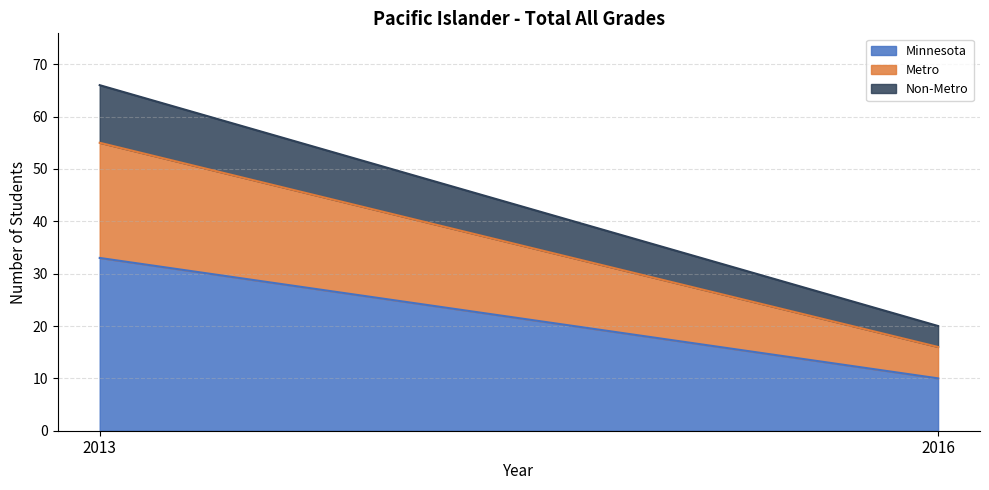

How many categories are shown in the chart?

2